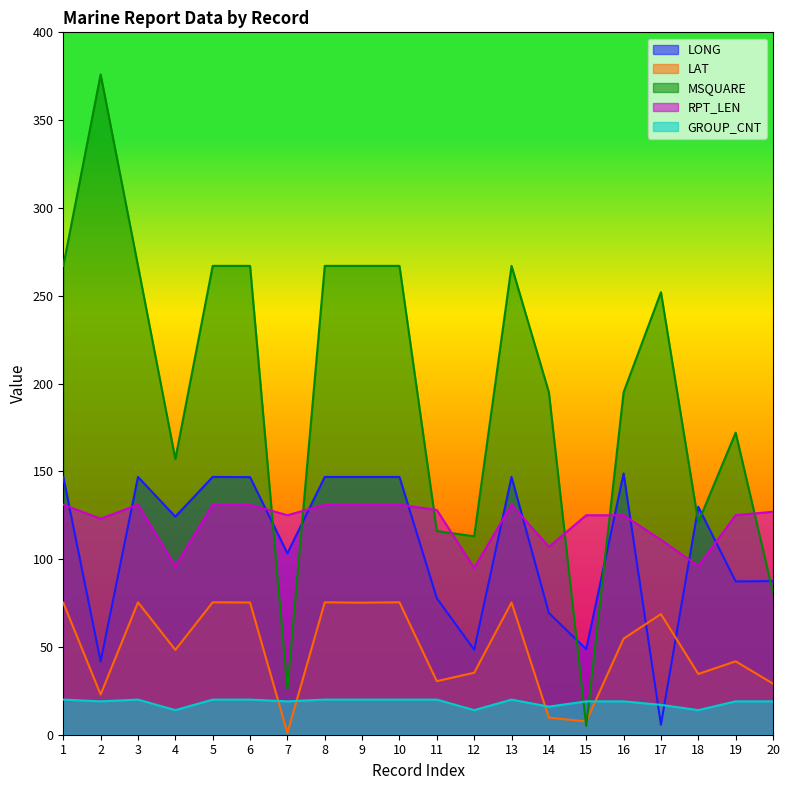

At 1, list the series in order from largest to smallest.

MSQUARE, LONG, RPT_LEN, LAT, GROUP_CNT